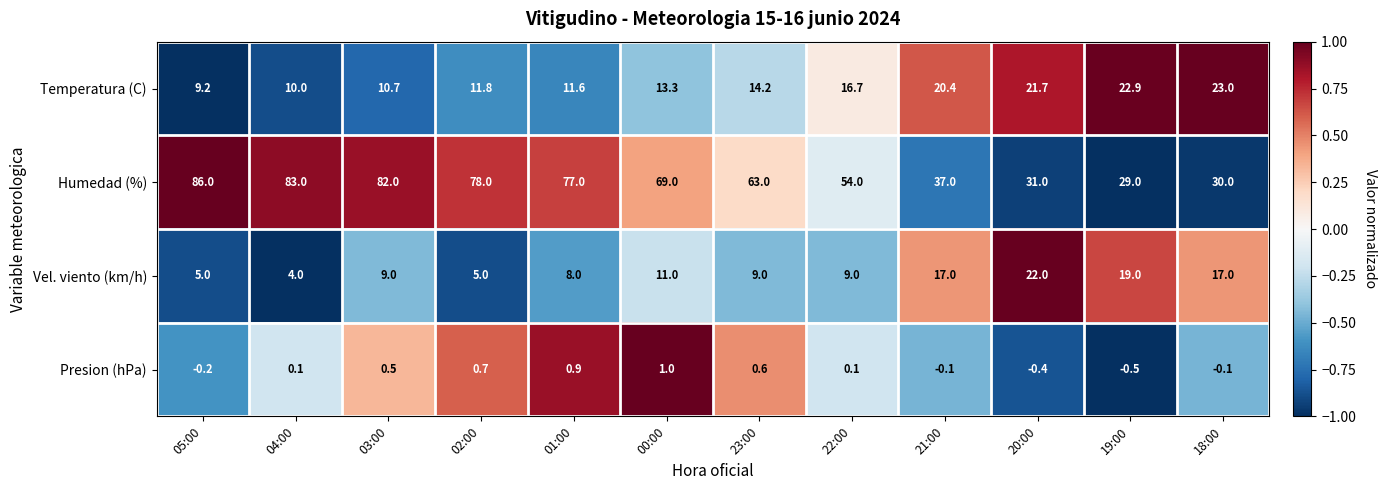

At how many categories does at least one series exceed 0?

12